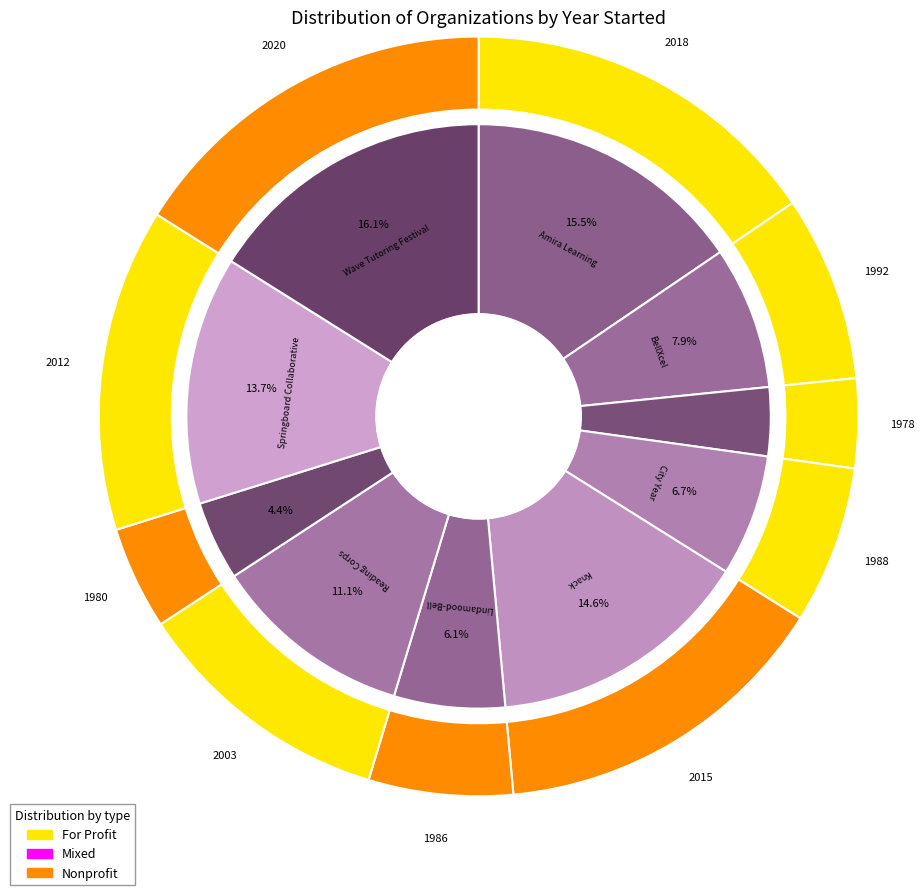

How many segments does this pie chart have?

10